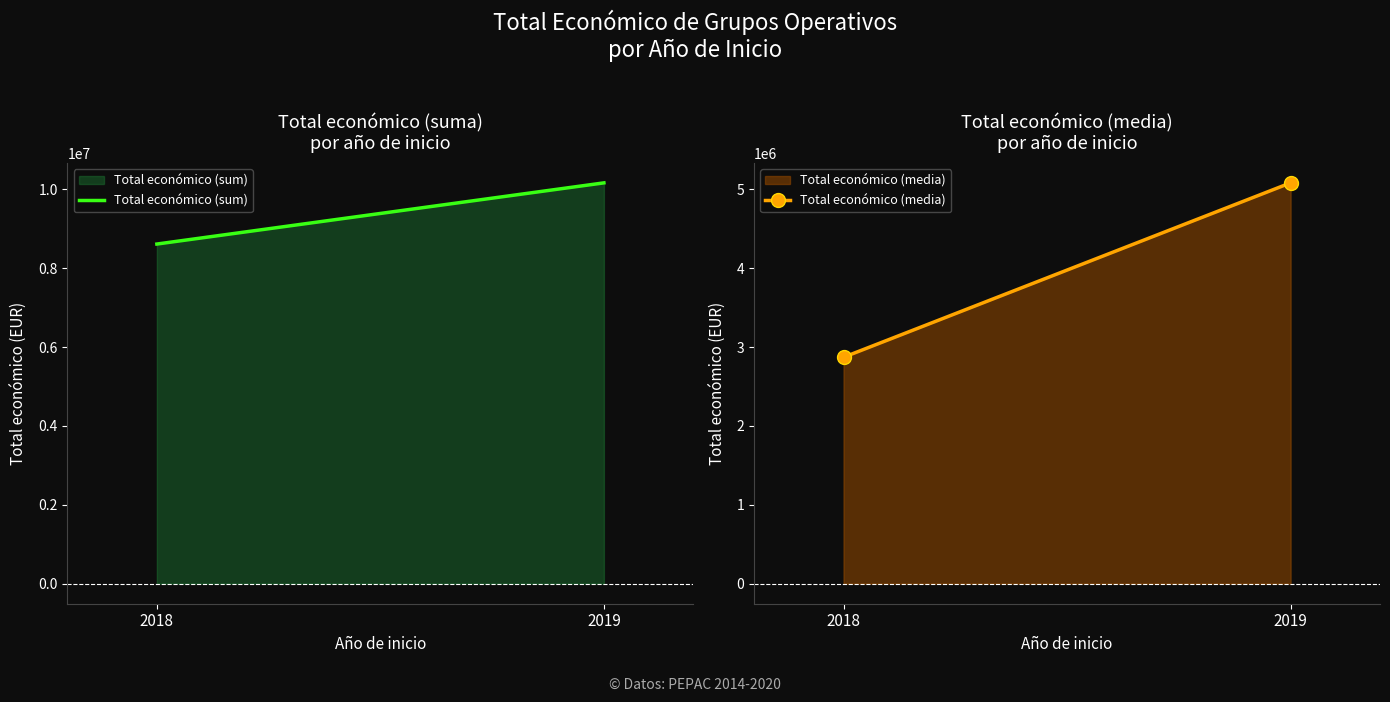

What are all the series names shown in the legend?

Total económico (sum), Total económico (media)